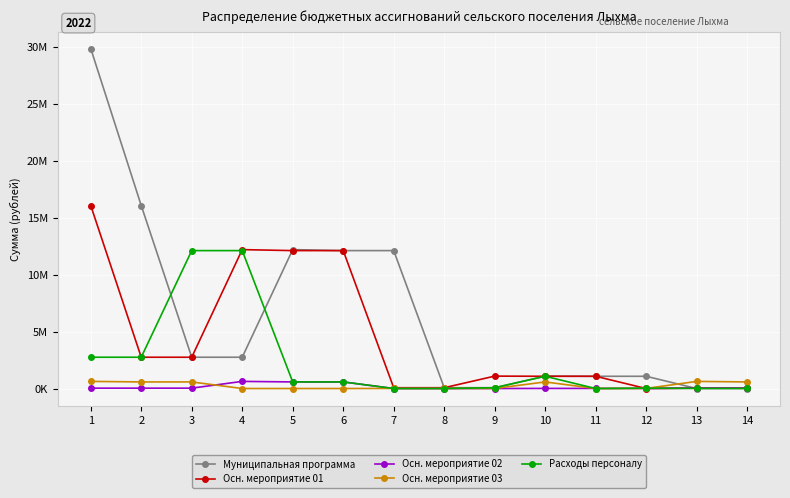

How many interior local valleys does the Осн. мероприятие 01 series have?

1